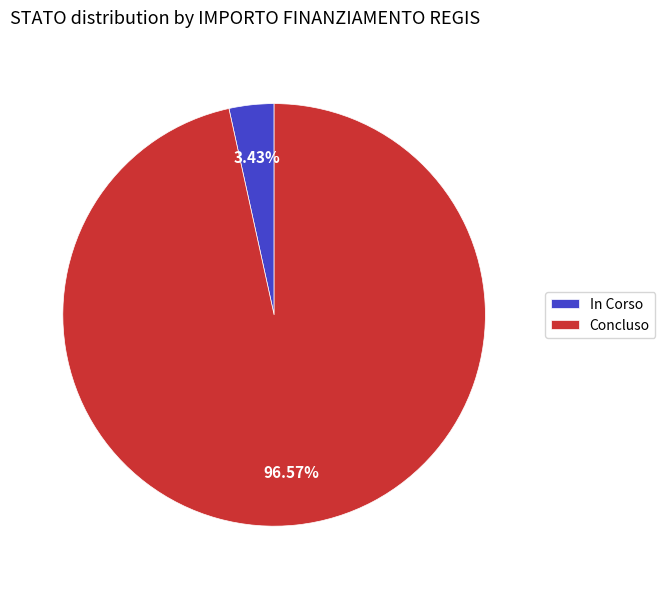

Is there any slice that represents more than half of the pie?

Yes